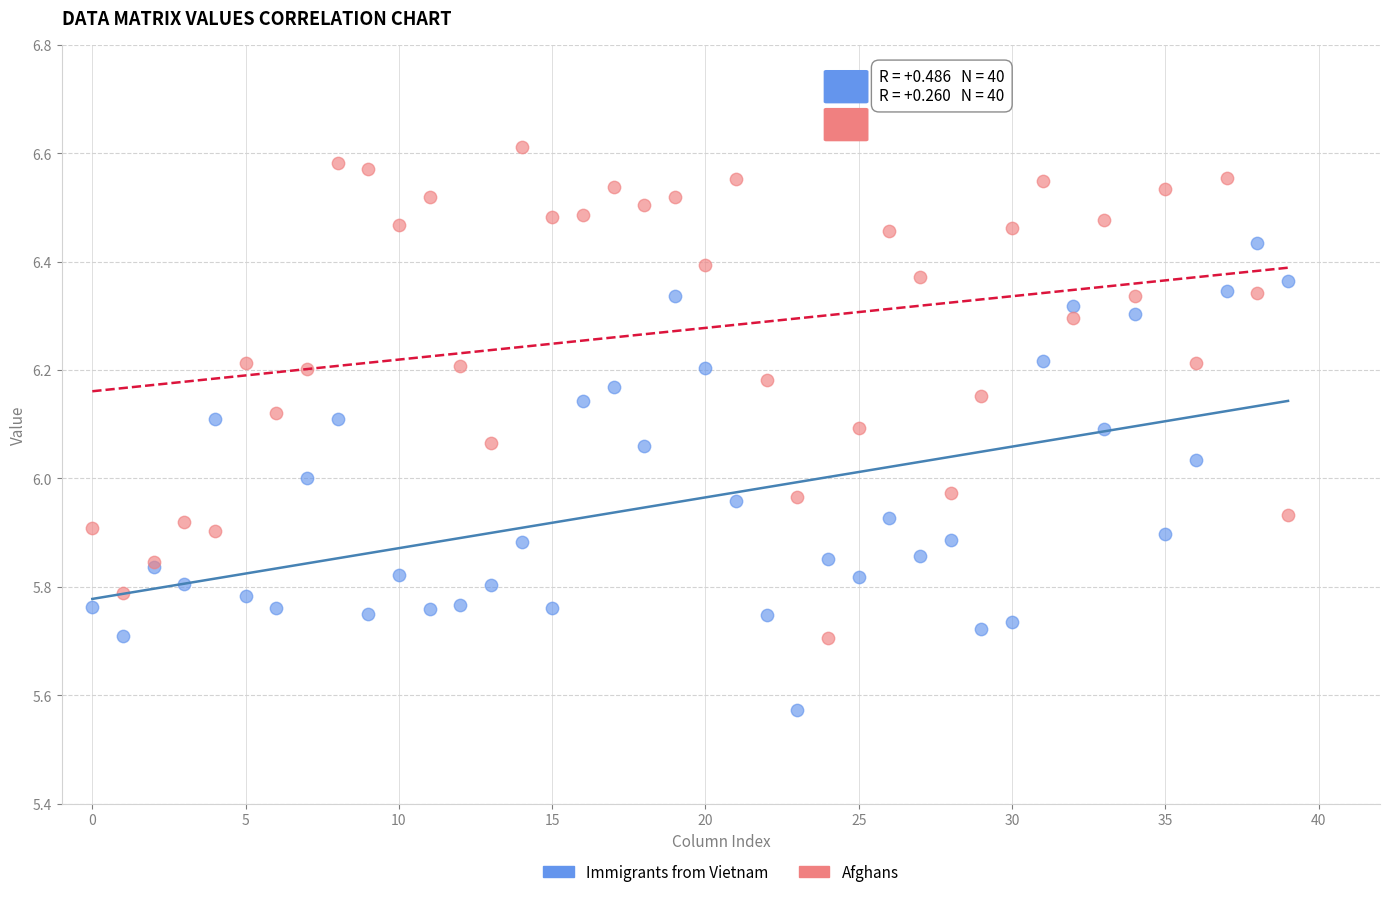

Which series reaches the maximum Y coordinate?

Afghans